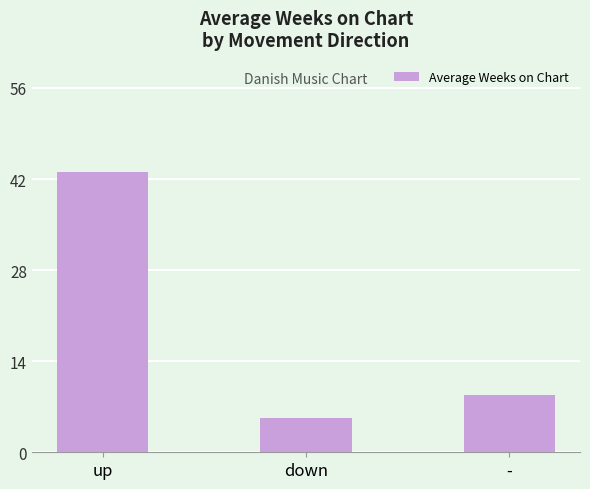

How many data points are above 8?

2